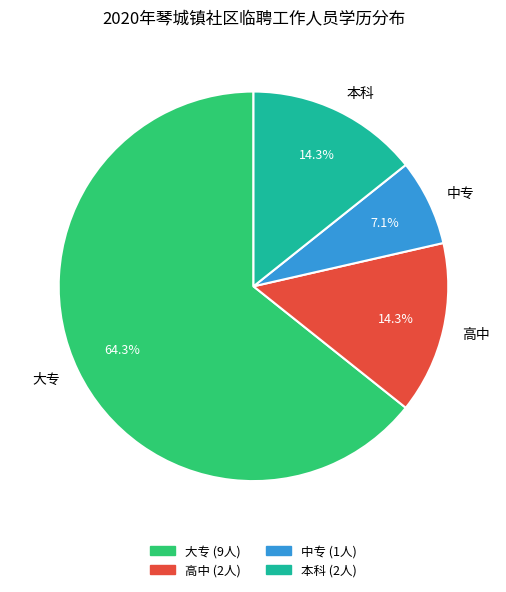

To the nearest percent, what is the difference between the largest and smallest slice percentages?

57%